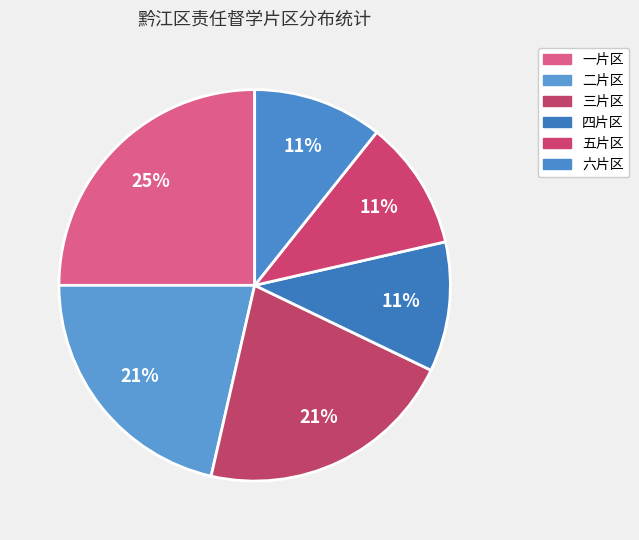

To the nearest percent, what is the average slice percentage?

17%